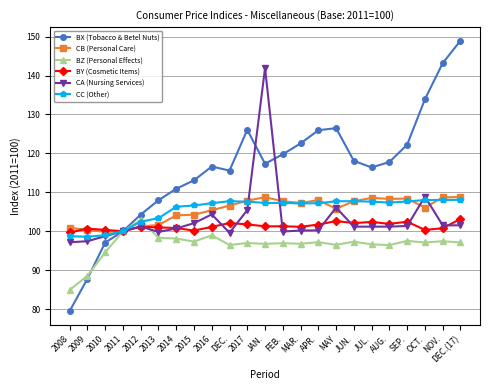

What is the minimum value shown in the chart?

79.5